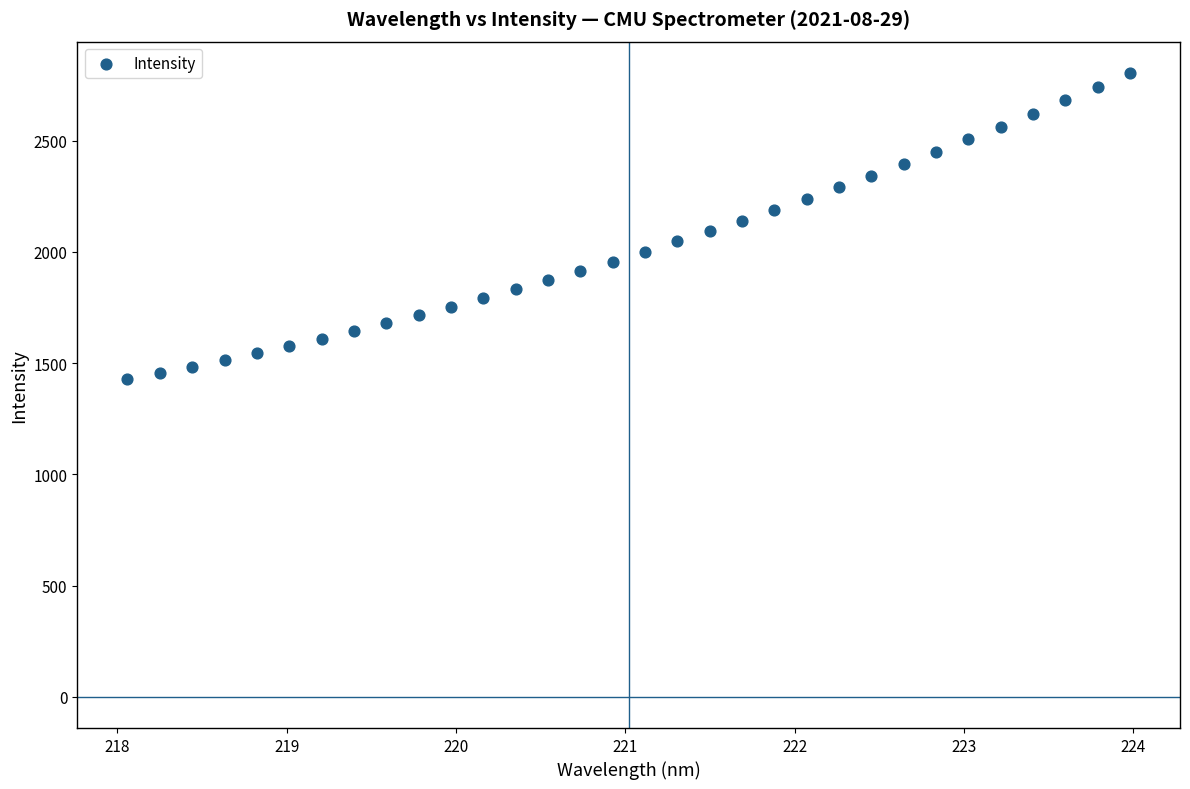

What is the range of Y values (max minus min)?

1376.9